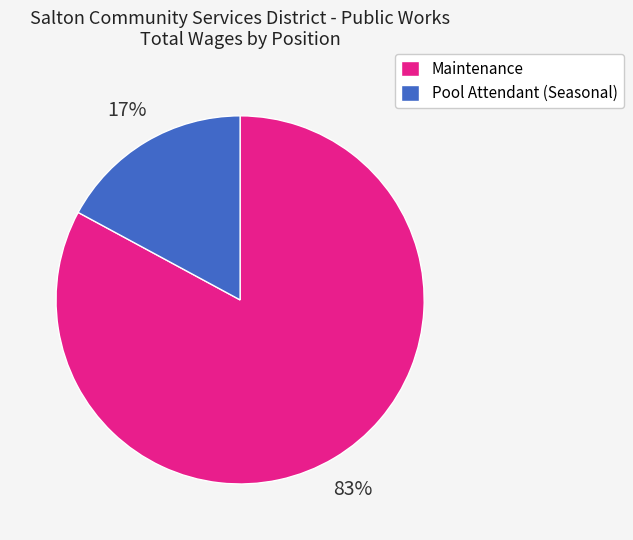

Which category has the biggest portion of the pie?

Maintenance